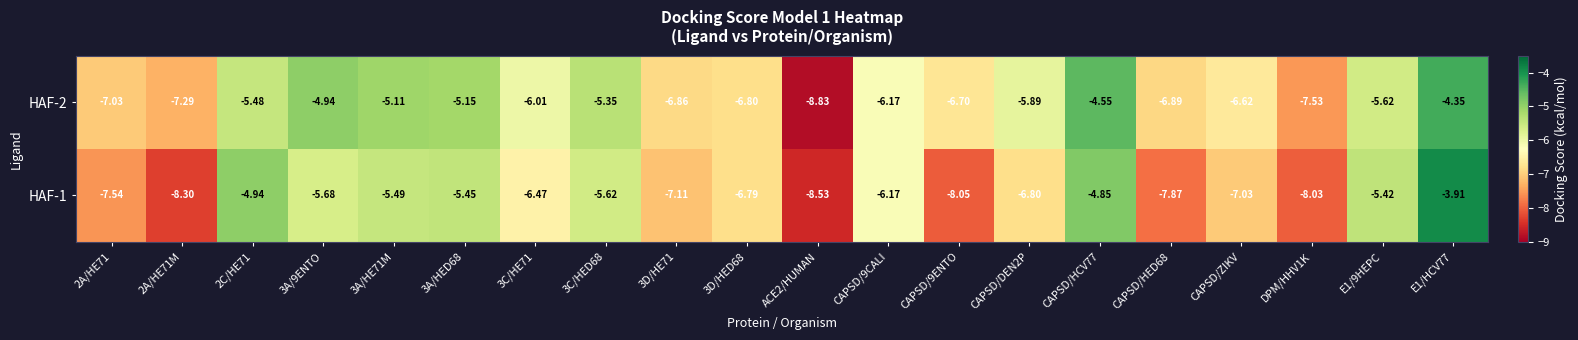

Count the number of data series in this chart.

2